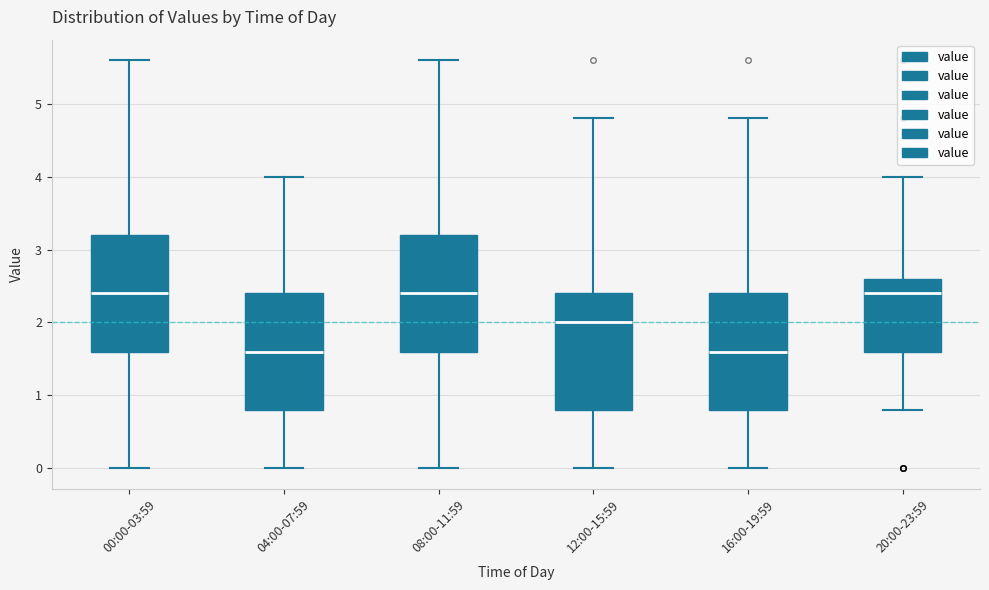

Reading left to right, read every box against the y-axis: the position of its median line, the range the box covers, and the ends of its whiskers. The values are not printed on the chart, so give them approximately, as read against the axis.

00:00-03:59: median 2.4, box 1.6 to 3.2, whiskers 0.0 to 5.6
04:00-07:59: median 1.6, box 0.8 to 2.4, whiskers 0.0 to 4.0
08:00-11:59: median 2.4, box 1.6 to 3.2, whiskers 0.0 to 5.6
12:00-15:59: median 2.0, box 0.8 to 2.4, whiskers 0.0 to 4.8
16:00-19:59: median 1.6, box 0.8 to 2.4, whiskers 0.0 to 4.8
20:00-23:59: median 2.4, box 1.6 to 2.6, whiskers 0.8 to 4.0